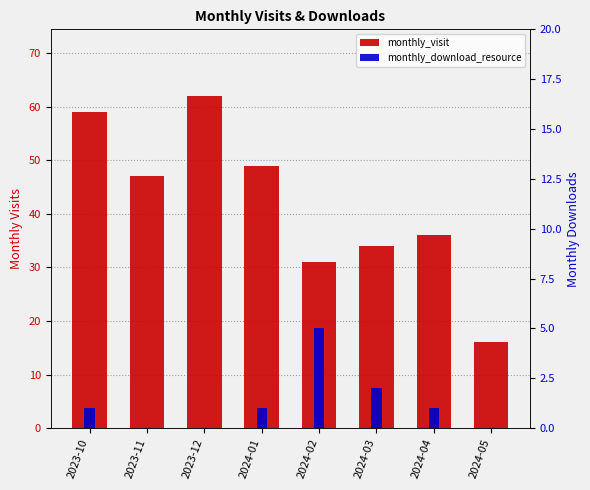

What is the highest value of the monthly_download_resource series?

5